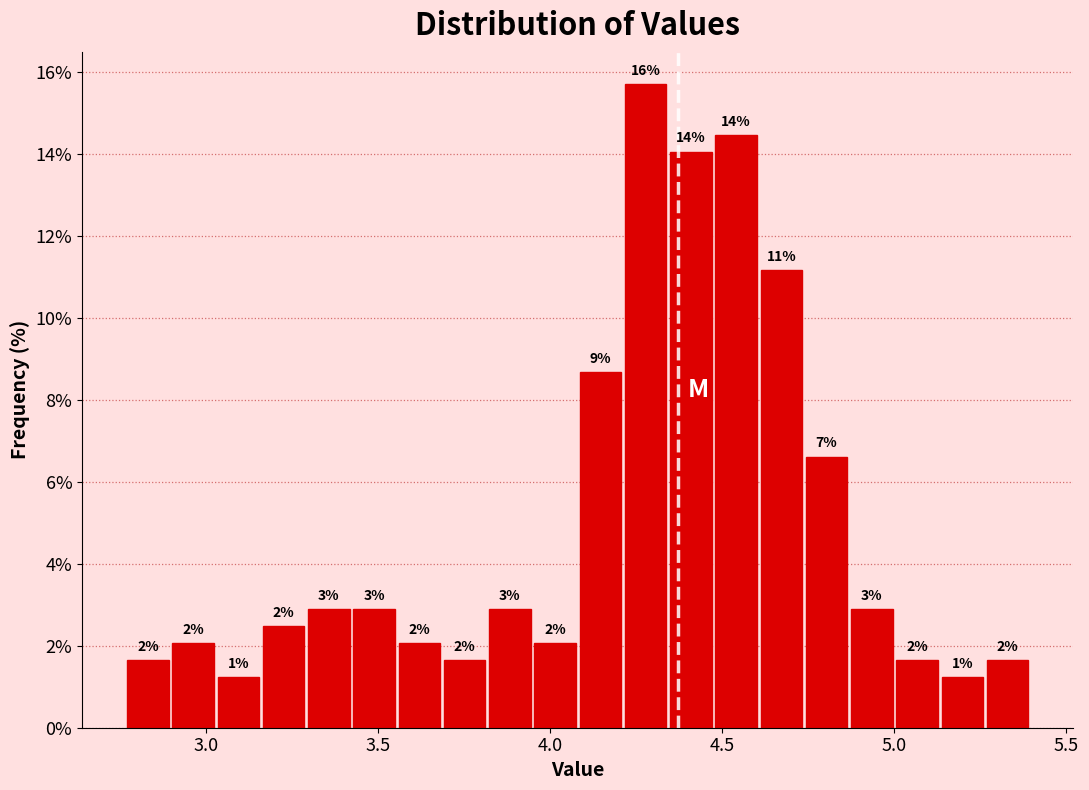

Read against the x-axis, roughly where is the centre of the tallest bar?

4.30